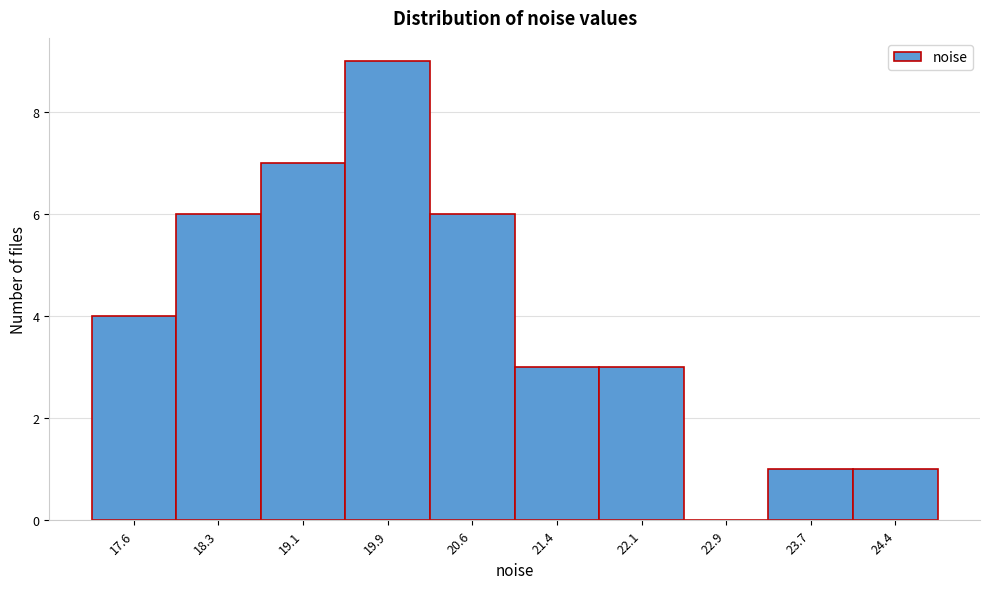

Reading left to right, list every bar in this chart as the range it spans on the x-axis followed by its height. Neither the bar edges nor the heights are printed on the chart, so give them approximately, as read against the axes.

17.2 to 17.9: 4
17.9 to 18.7: 6
18.7 to 19.5: 7
19.5 to 20.2: 9
20.2 to 21.0: 6
21.0 to 21.8: 3
21.8 to 22.5: 3
22.5 to 23.3: 0
23.3 to 24.0: 1
24.0 to 24.8: 1